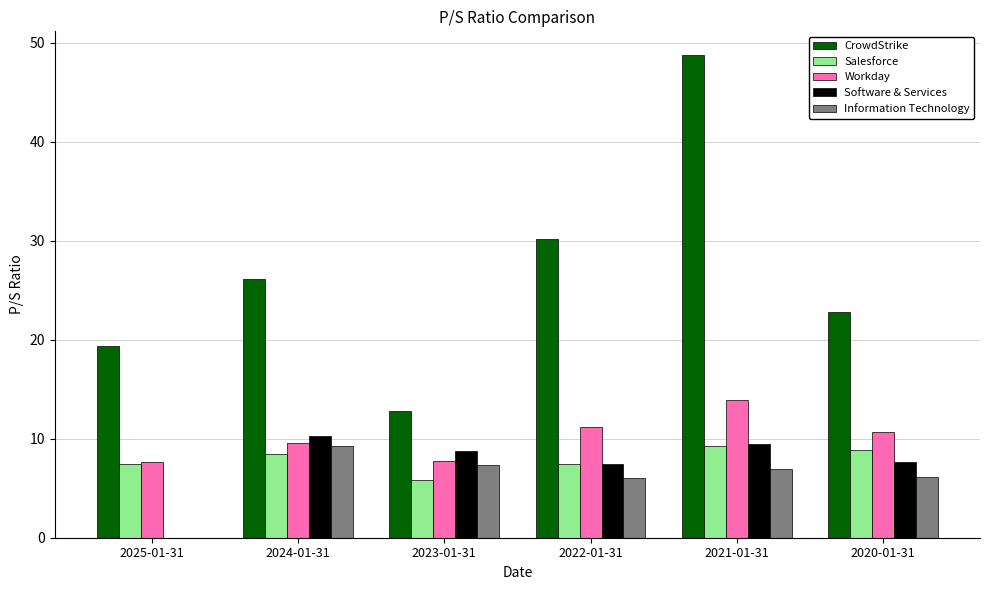

Is it true that Software & Services equals 15.3 at 2023-01-31?

False